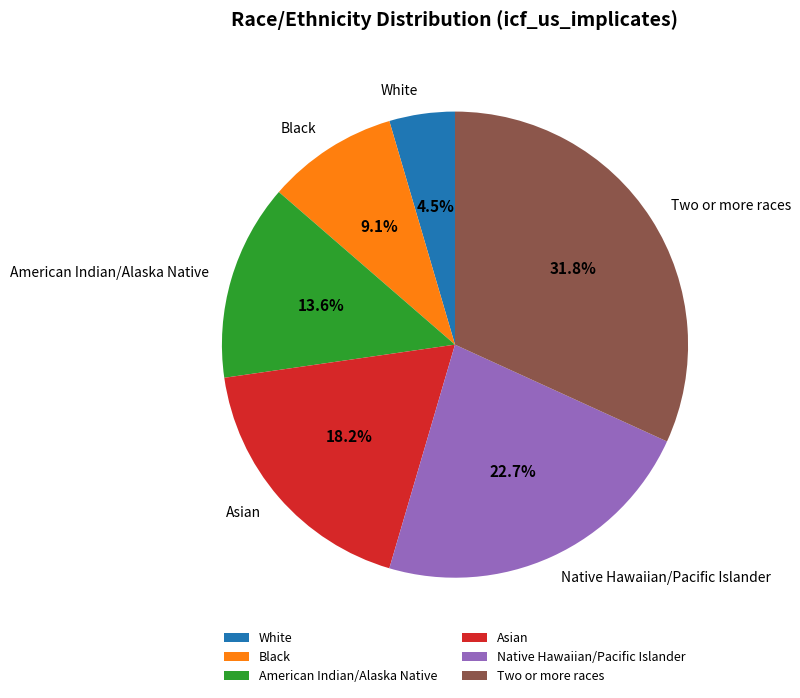

Does Two or more races account for over 50% of the chart?

No